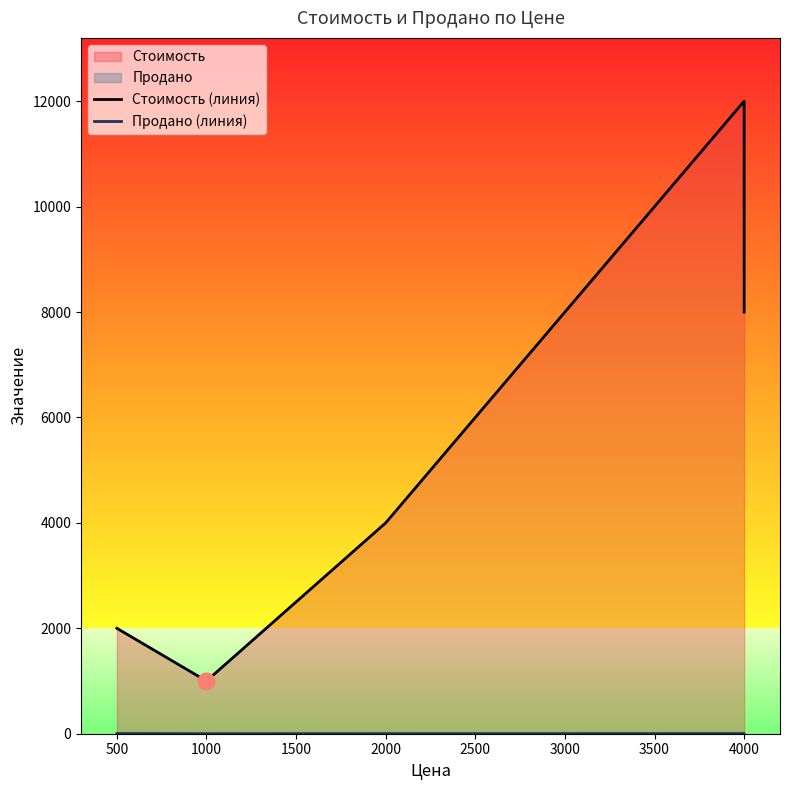

What is the sum of the Стоимость (линия) values at 500 and 4000?

14000